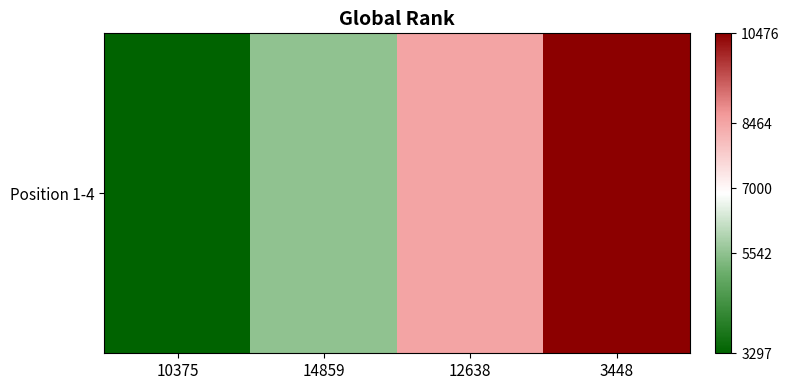

The value at 12638 is 8464. True or false?

True